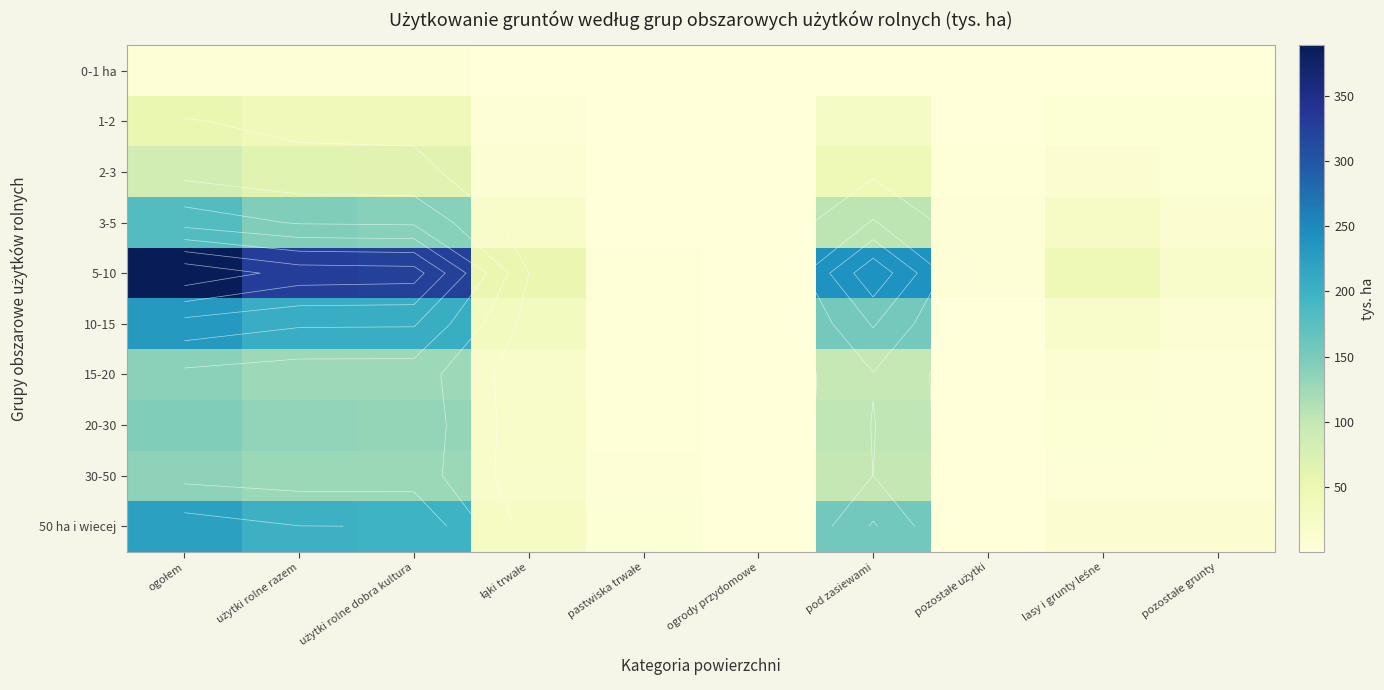

At which category is the sum across all series the highest?

ogołem